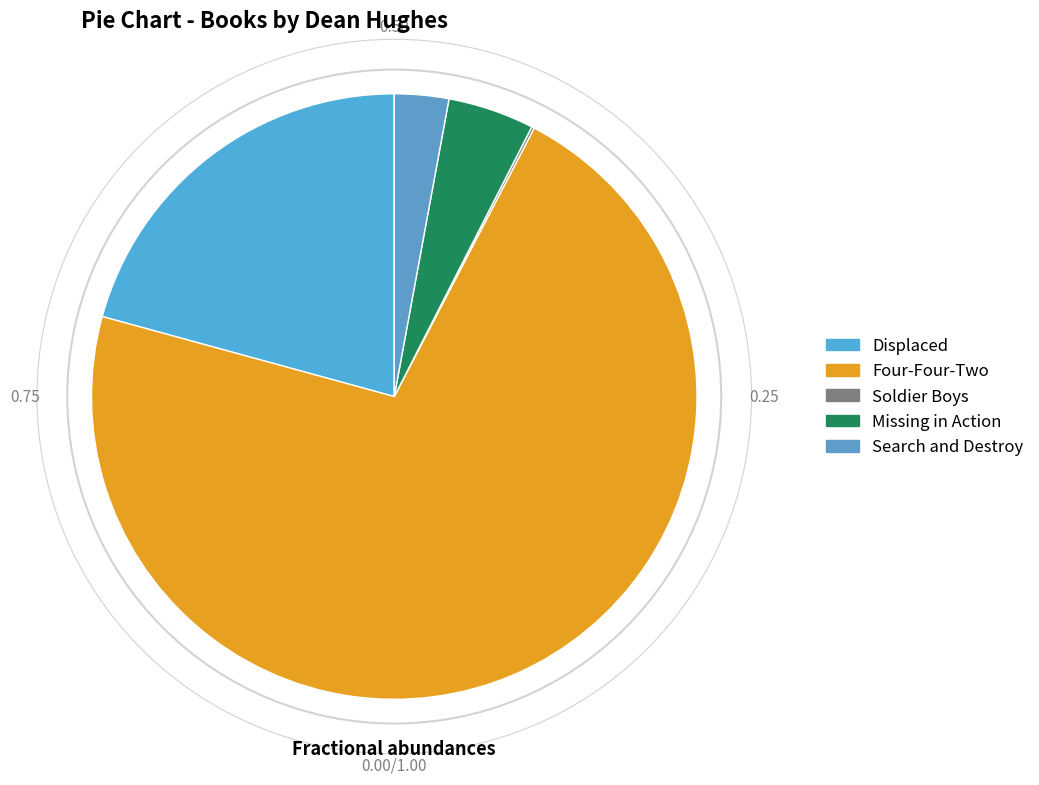

To the nearest percent, what is the difference between the Search and Destroy and Soldier Boys slice percentages?

3%